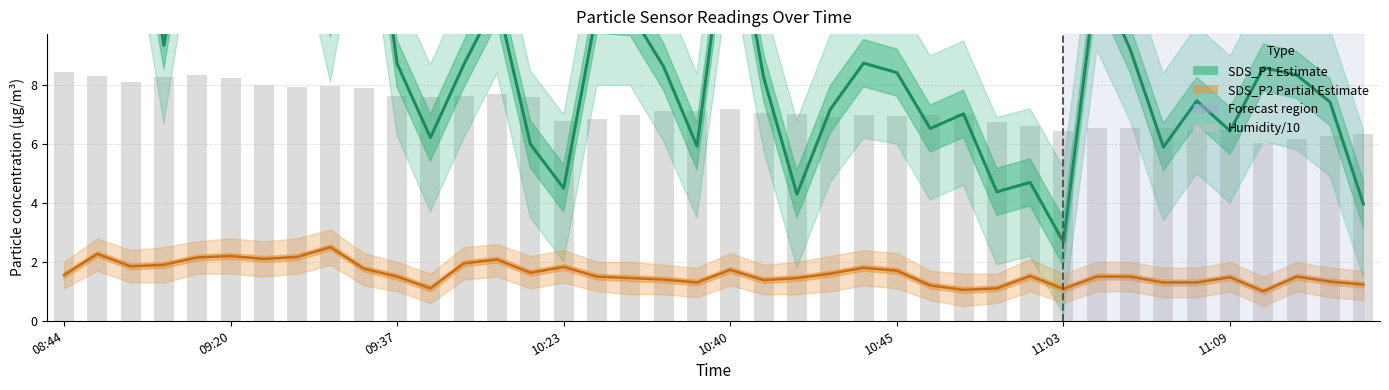

The Humidity/10 series shows 8.3 at 09:20. True or false?

True